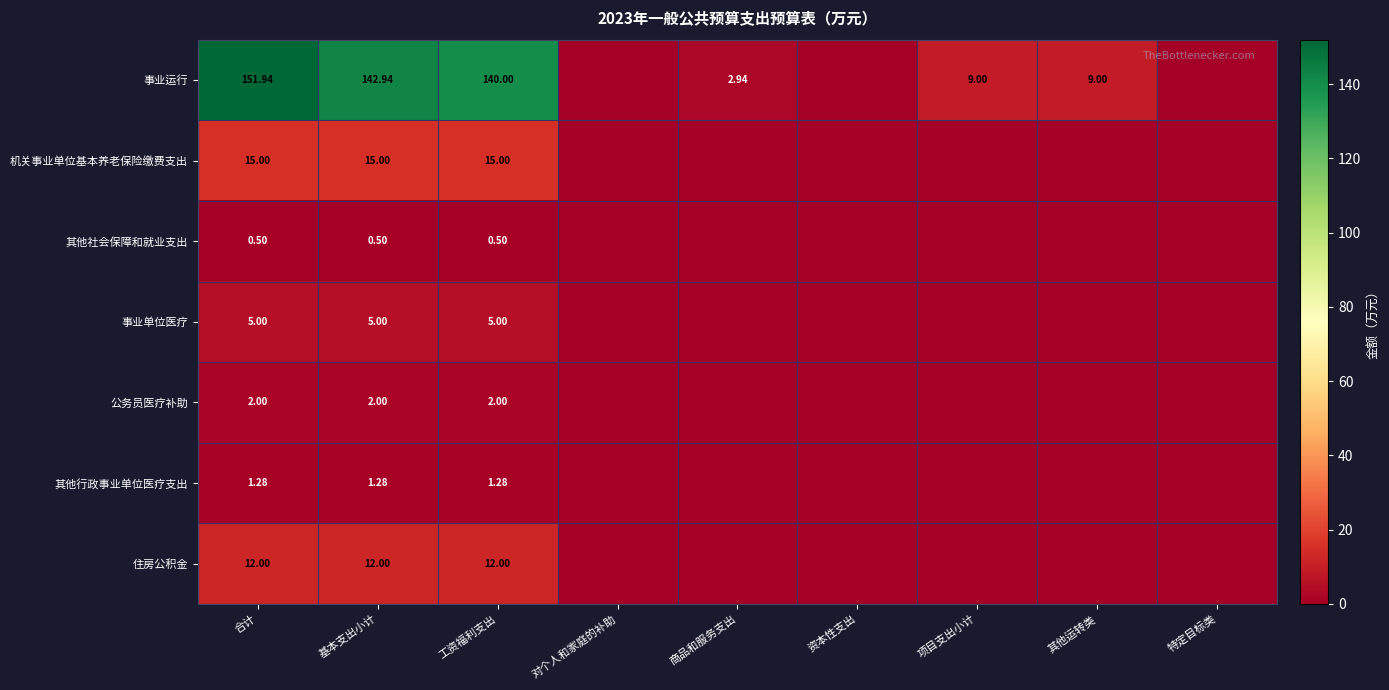

How many 其他行政事业单位医疗支出 values are between 0 and 1?

6